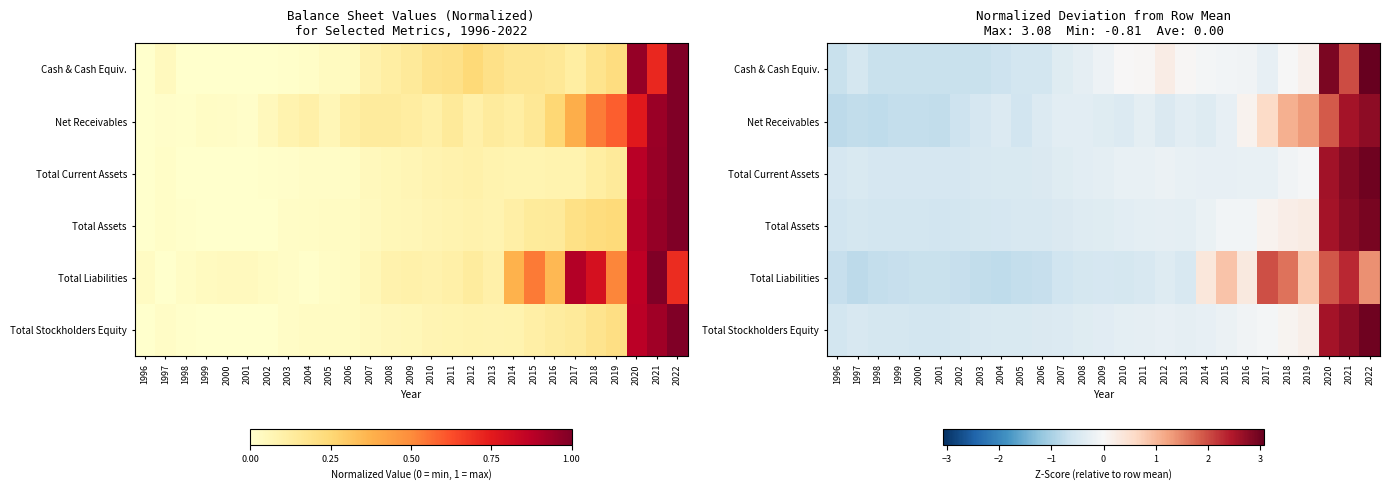

What is the highest value of the Cash & Cash Equiv. series?

3.1